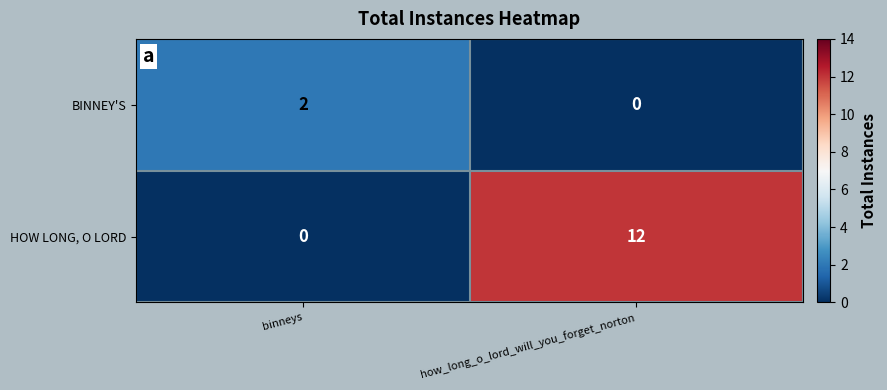

At which category does the chart reach its peak across all series?

how_long_o_lord_will_you_forget_norton